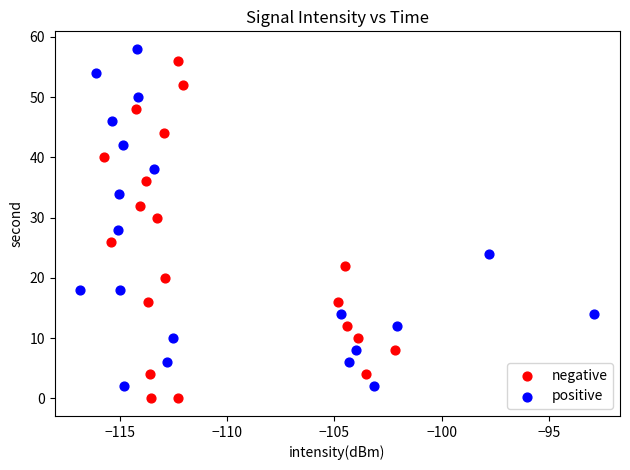

What are all the series names shown in the legend?

negative, positive